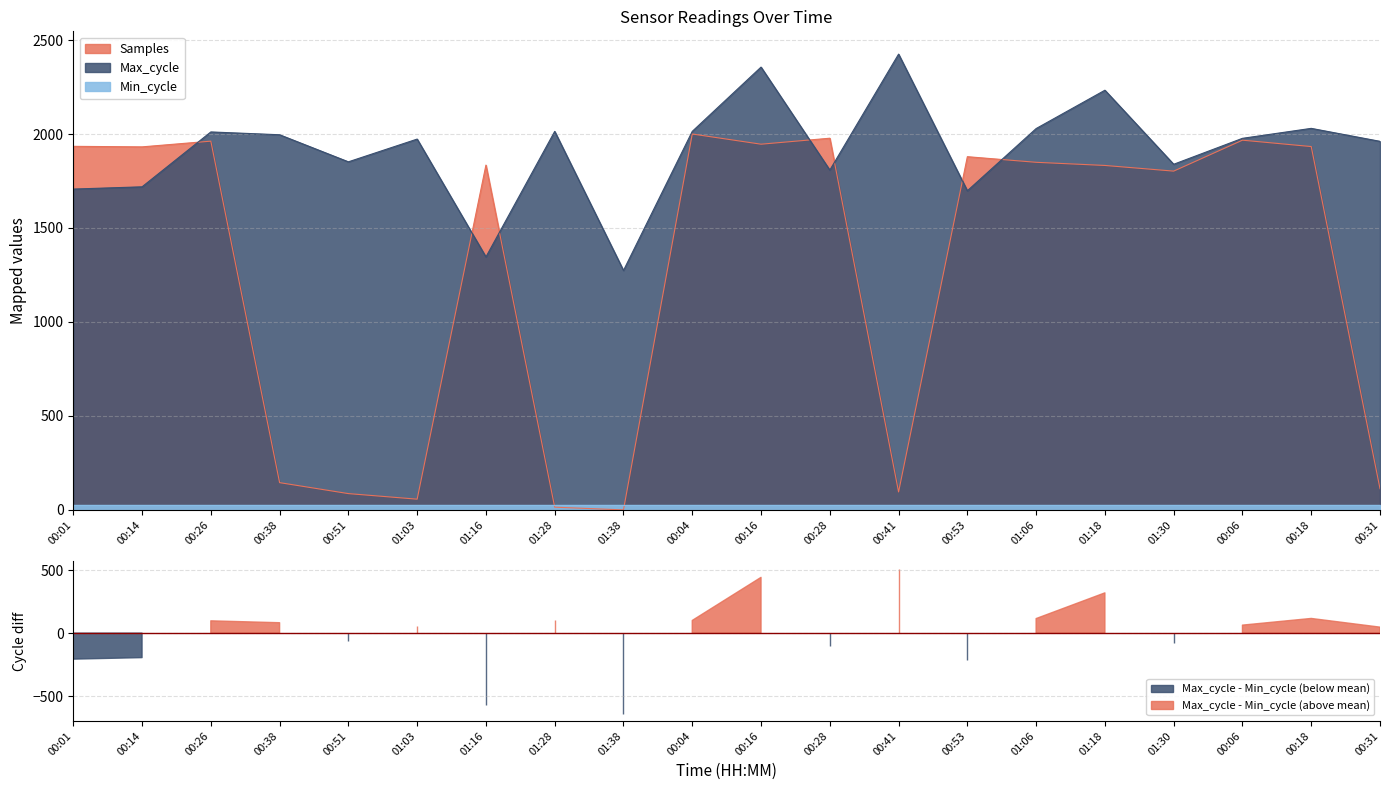

What is the value of the Max_cycle point at the 5th from the left?

1852.0